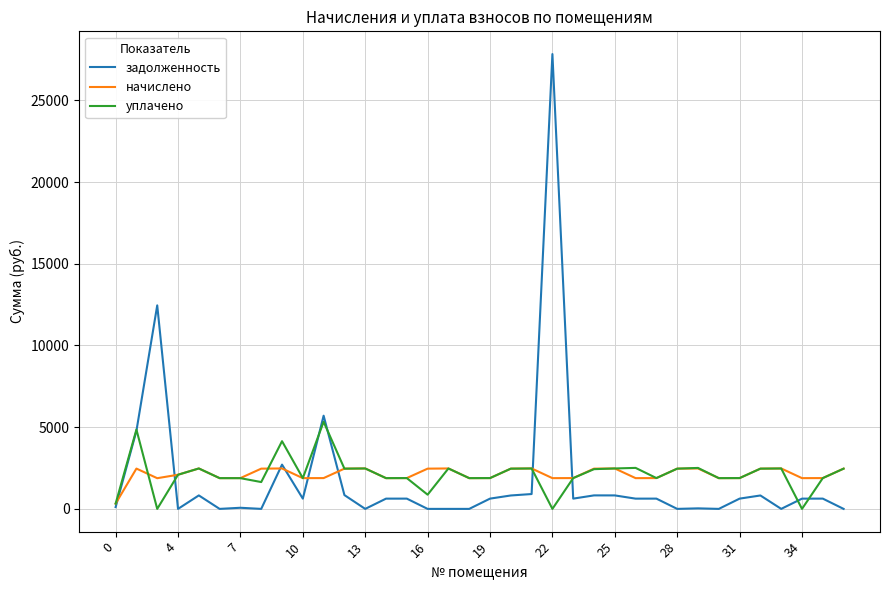

What is the sum of all уплачено values?

76458.7